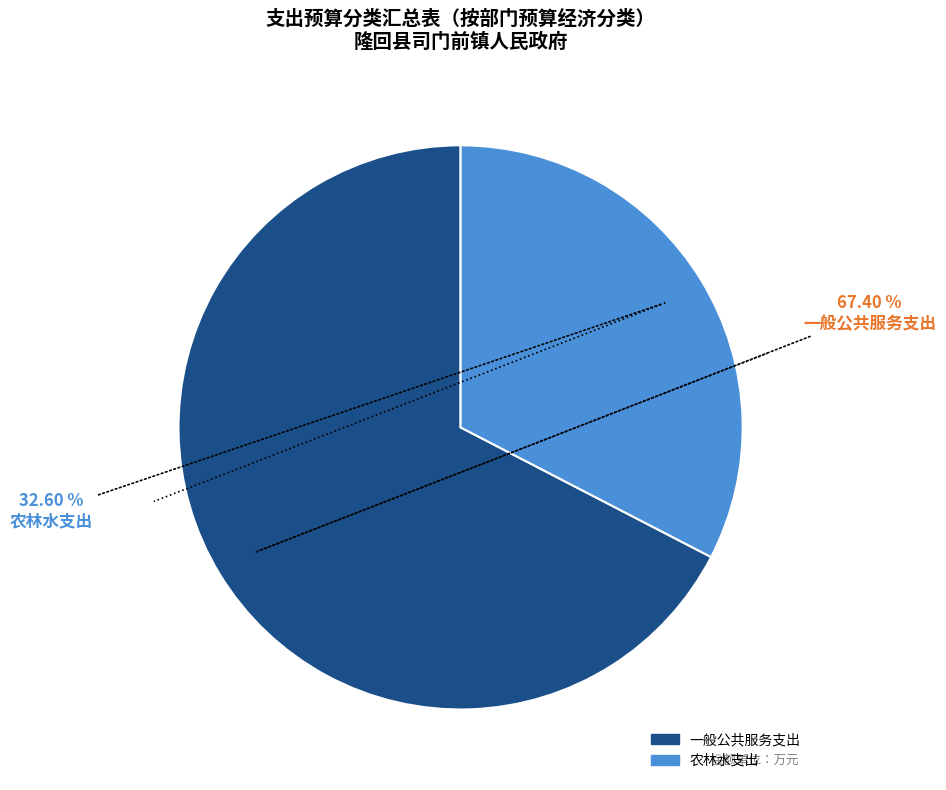

Is the sum of 农林水支出 and 一般公共服务支出 greater than half?

Yes